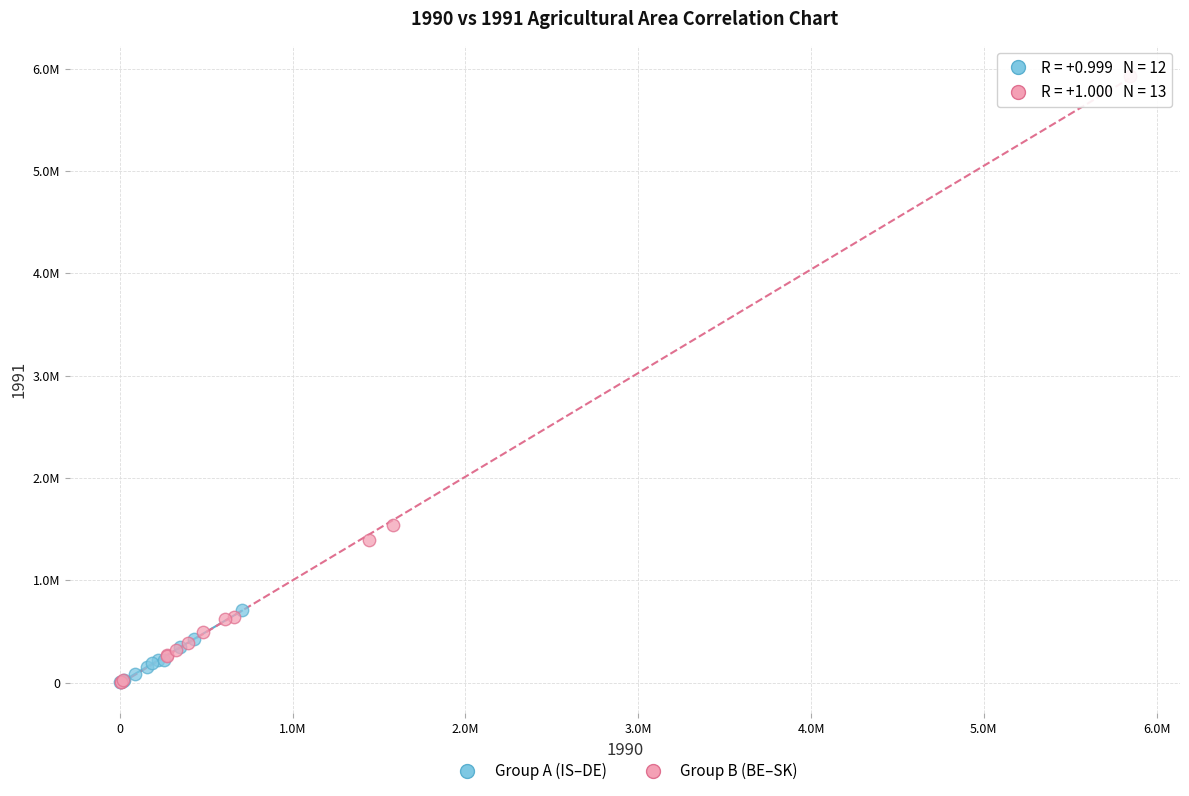

What are all the series names shown in the legend?

Group A (IS–DE), Group B (BE–SK)